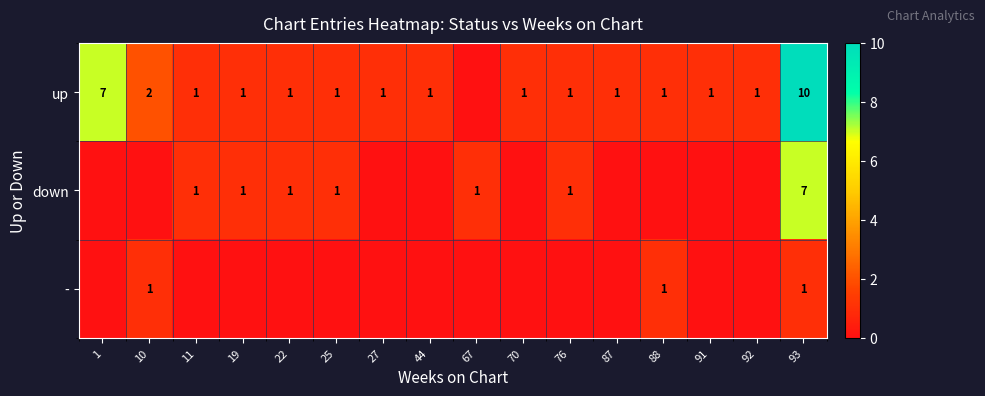

True or false: up has a value of 4 at 10.

False